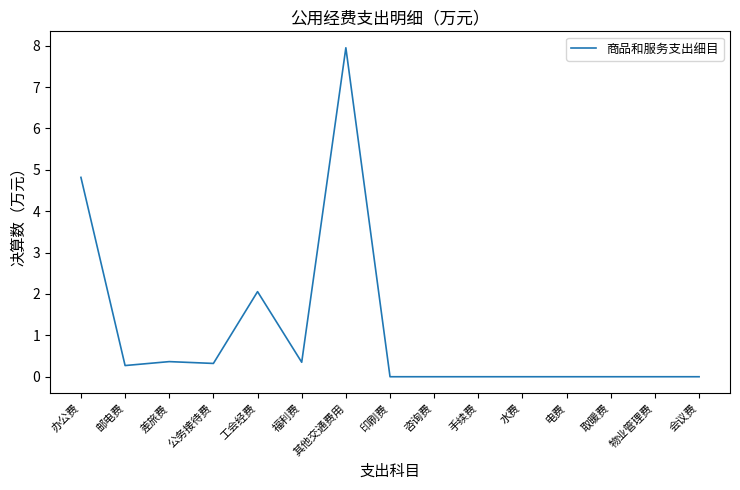

True or false: there are more than 0 points higher than both neighbors.

True